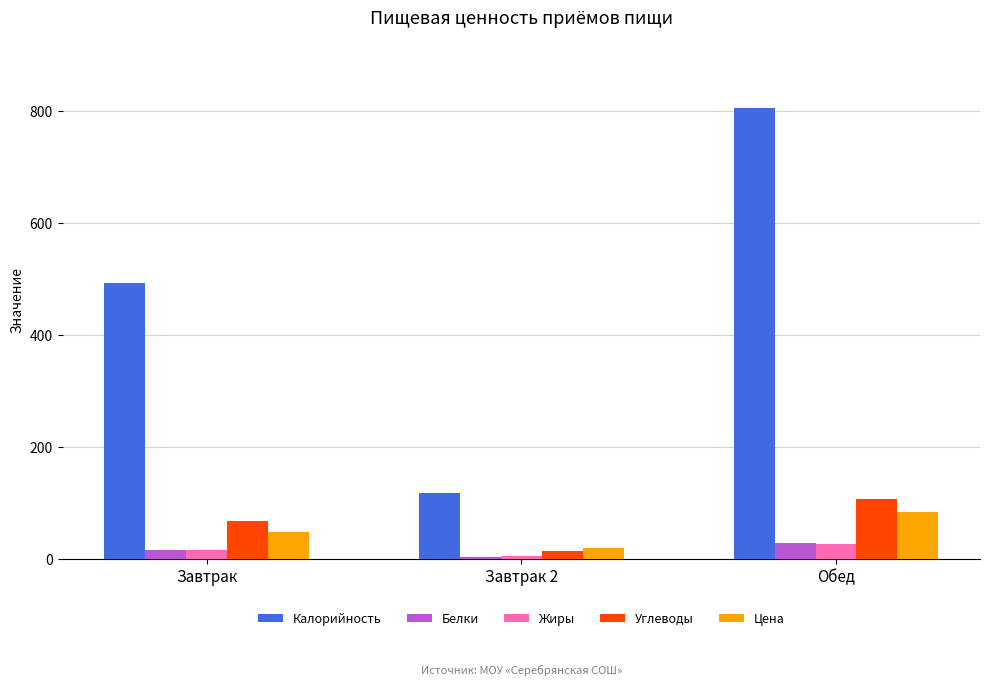

What is the difference between the maximum and minimum values in the Жиры series?

22.5